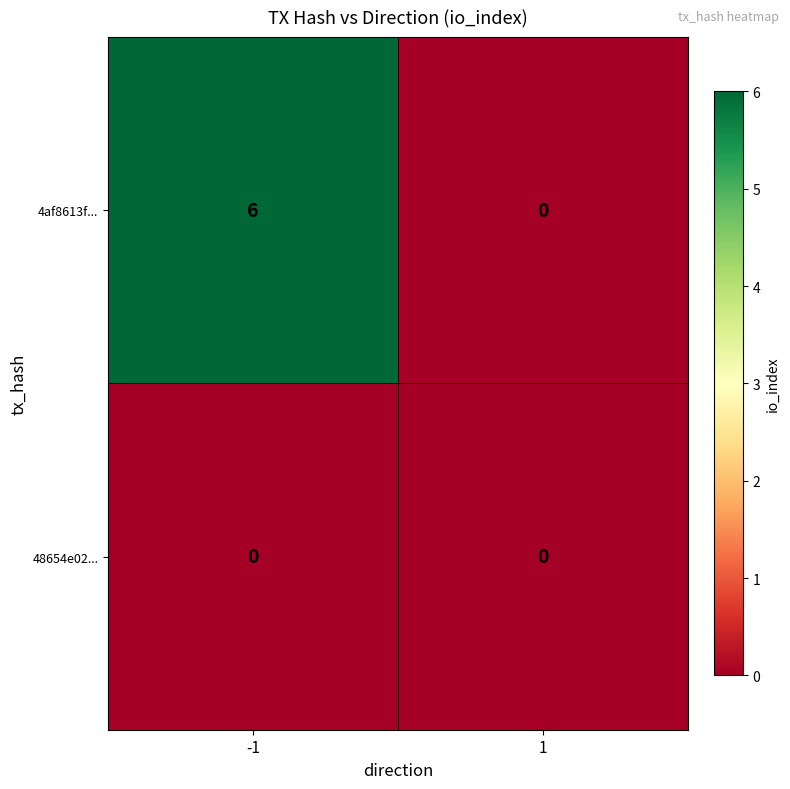

List the labels in order of 4af8613f... value, smallest first.

1, -1